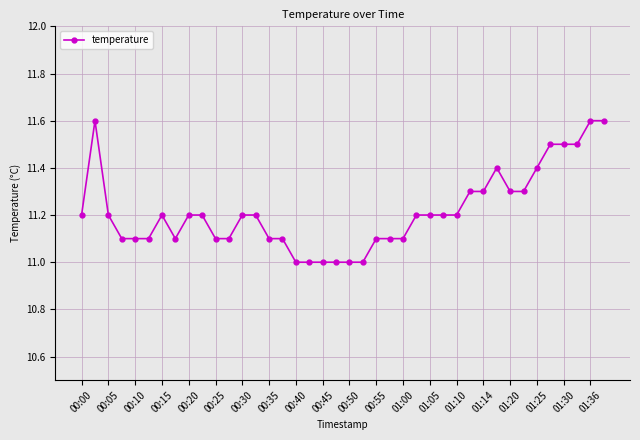

Reading left to right, extract all data points from this chart.

11.2	11.6	11.2	11.1	11.1	11.1	11.2	11.1	11.2	11.2	11.1	11.1	11.2	11.2	11.1	11.1	11.0	11.0	11.0	11.0	11.0	11.0	11.1	11.1	11.1	11.2	11.2	11.2	11.2	11.3	11.3	11.4	11.3	11.3	11.4	11.5	11.5	11.5	11.6	11.6